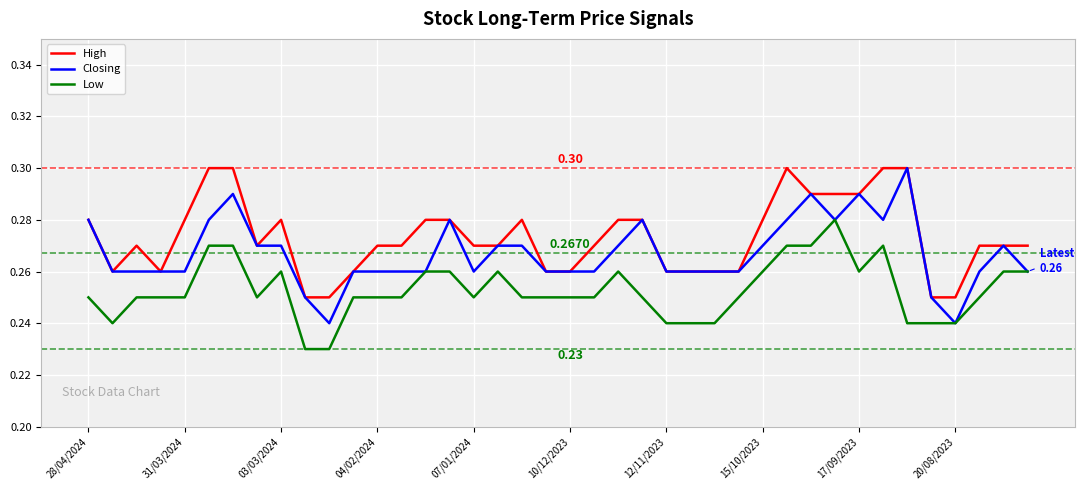

True or false: Low and High intersect in this chart.

False